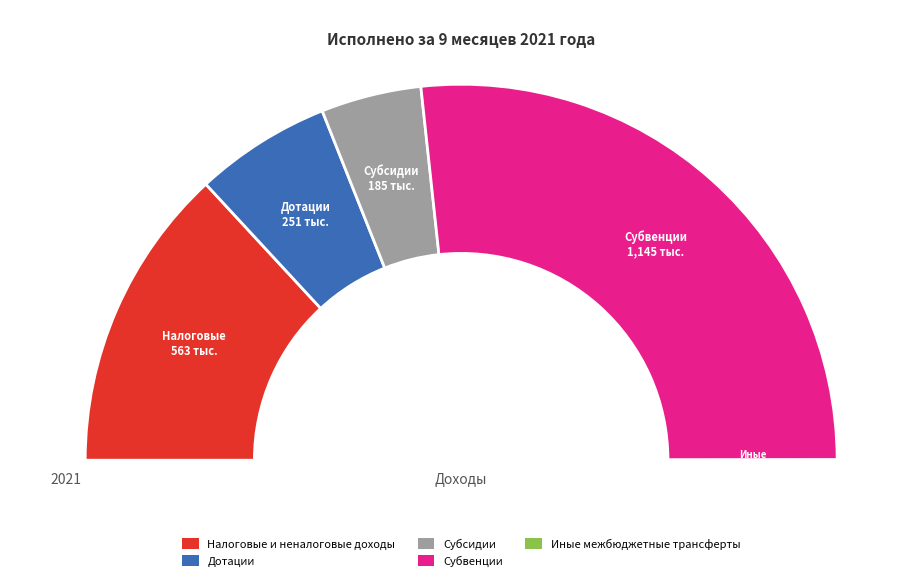

Combined, what portion of the pie is Дотации and Субсидии?

20.3%